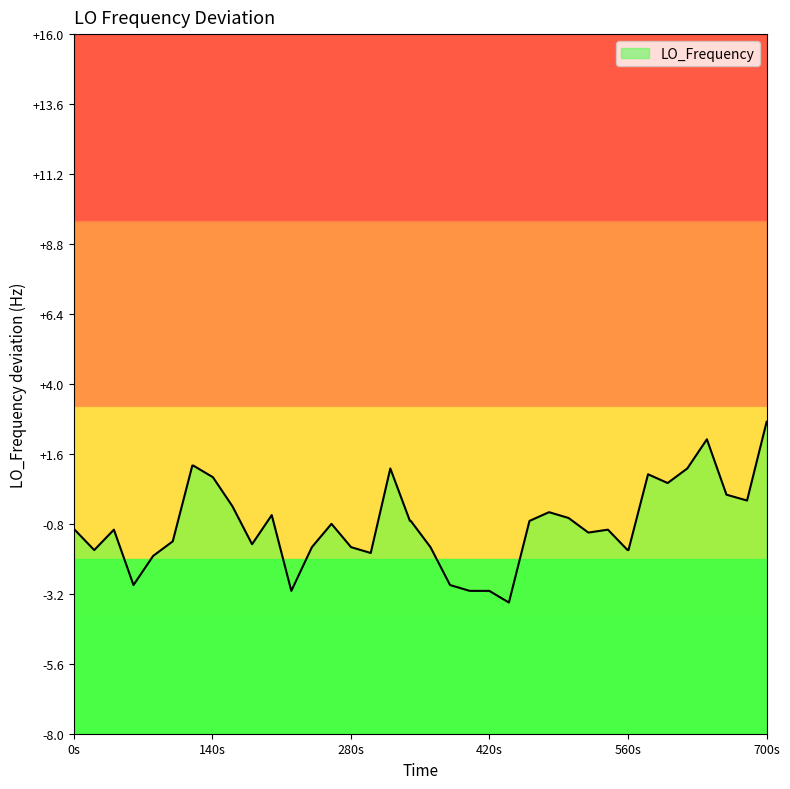

True or false: the data has more than 2 interior local peaks.

True